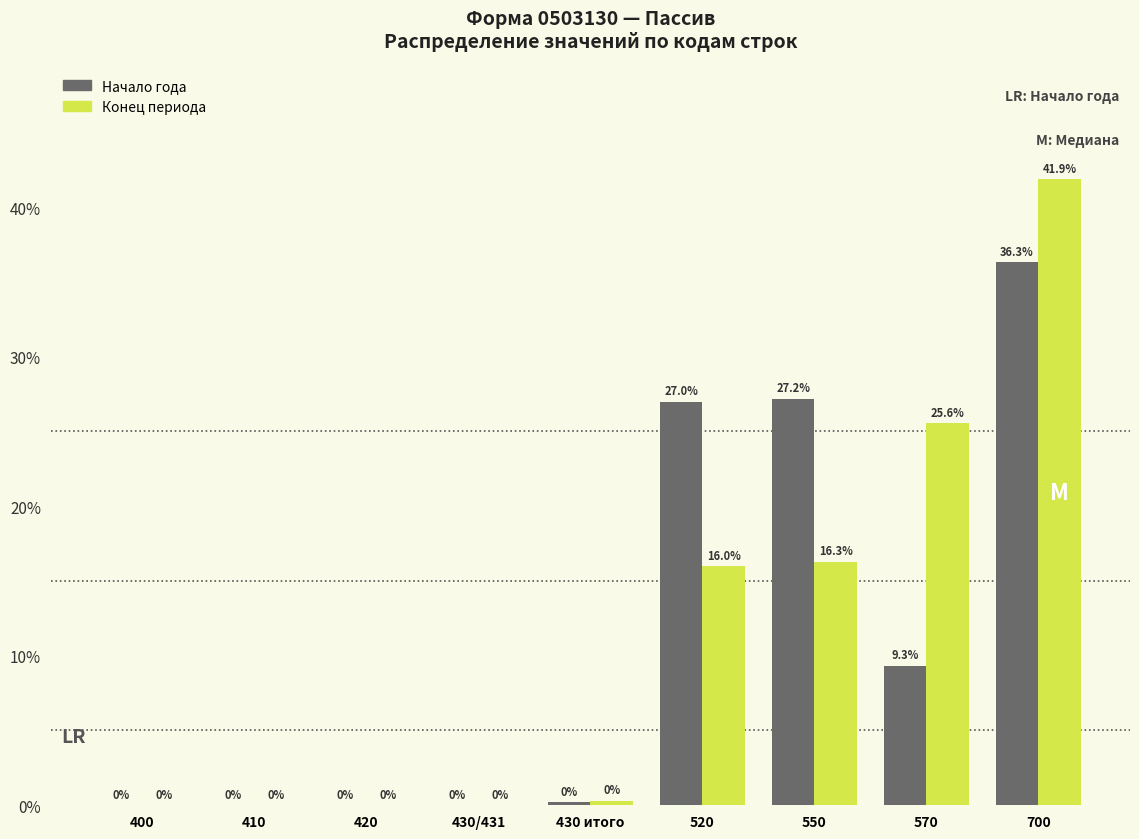

The value of Начало года at 570 is 9.3. True or false?

True